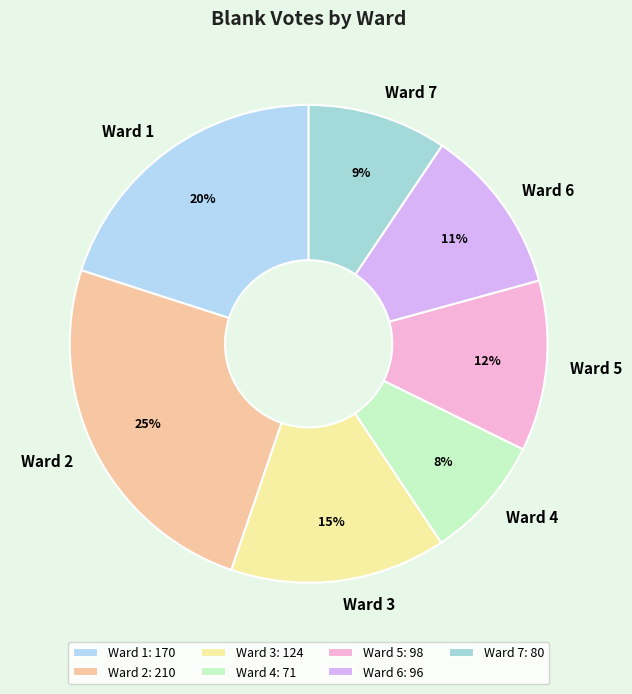

Count the number of slices in the pie.

7